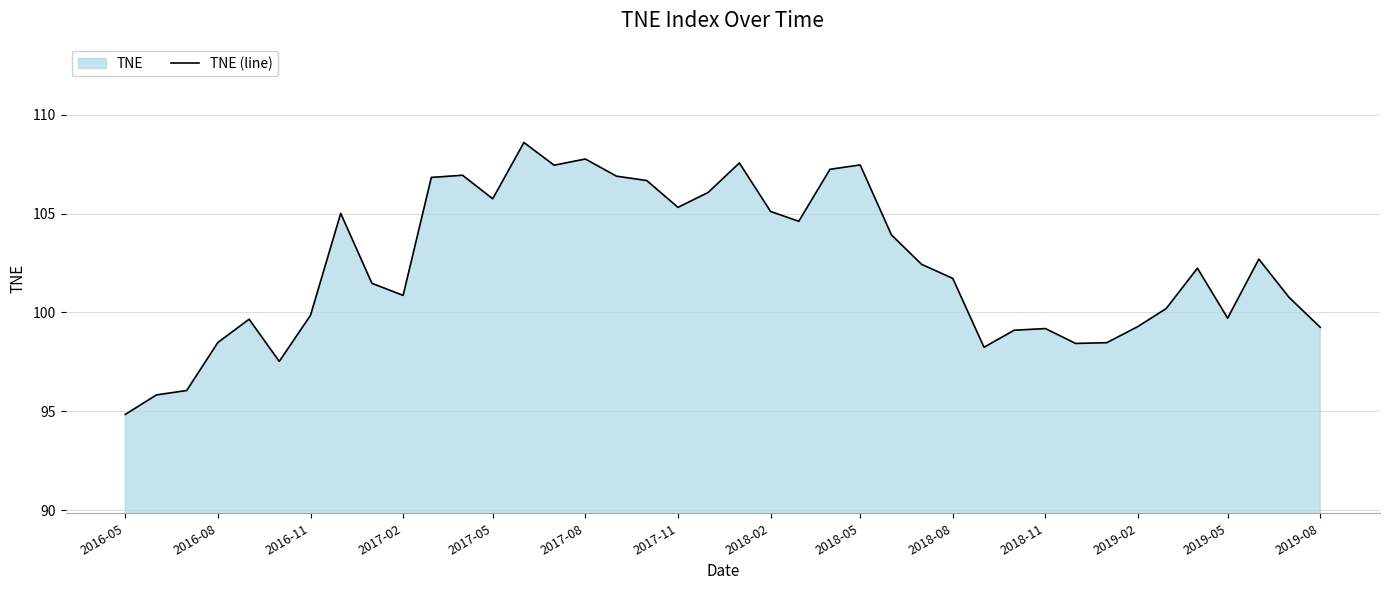

The chart shows a value of 100.9 at 2017-02. True or false?

True